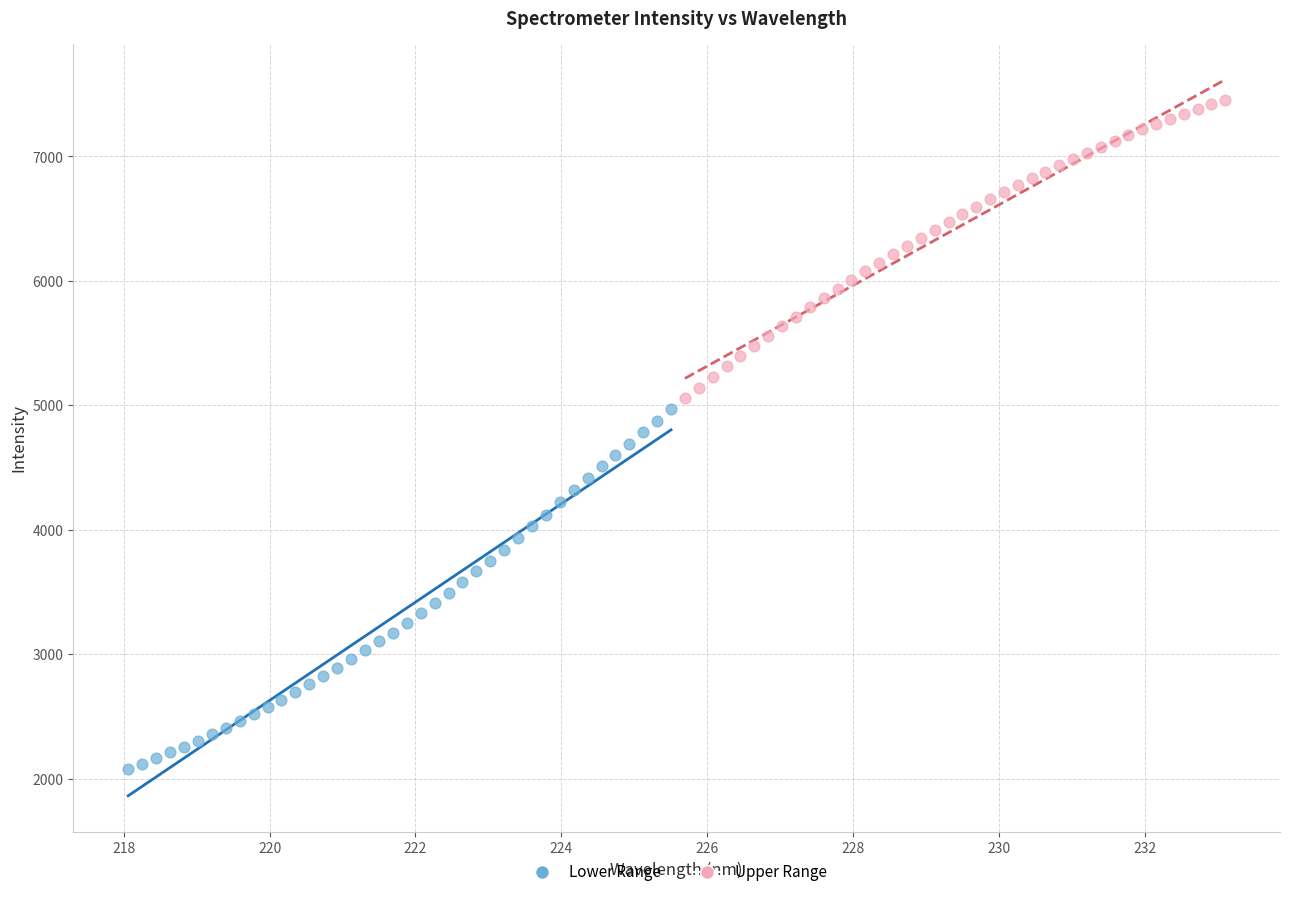

Which series has the largest Y range (max minus min)?

Lower Range